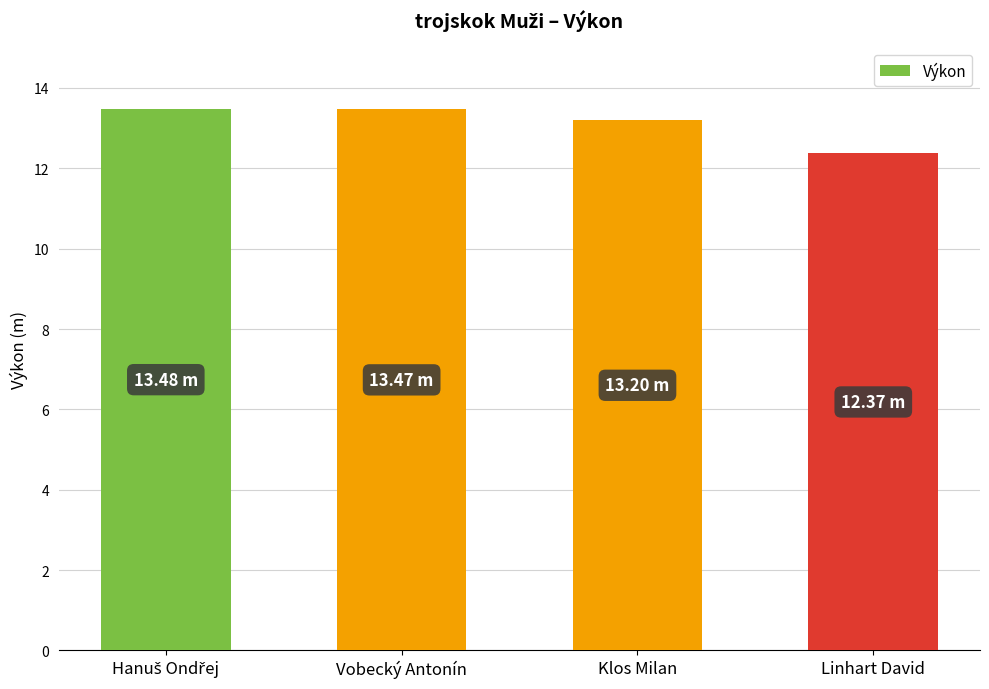

Is it true that the value at Vobecký Antonín is 13.5?

True